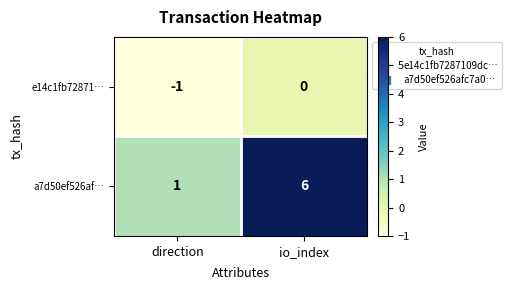

What is the maximum value shown in the chart?

6